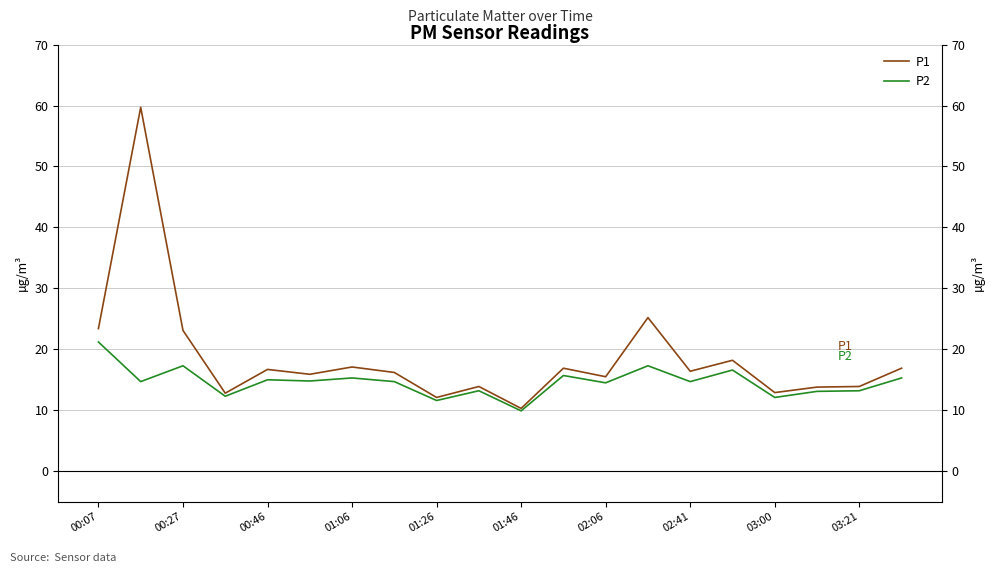

Is this an area chart (filled region under the line)?

No